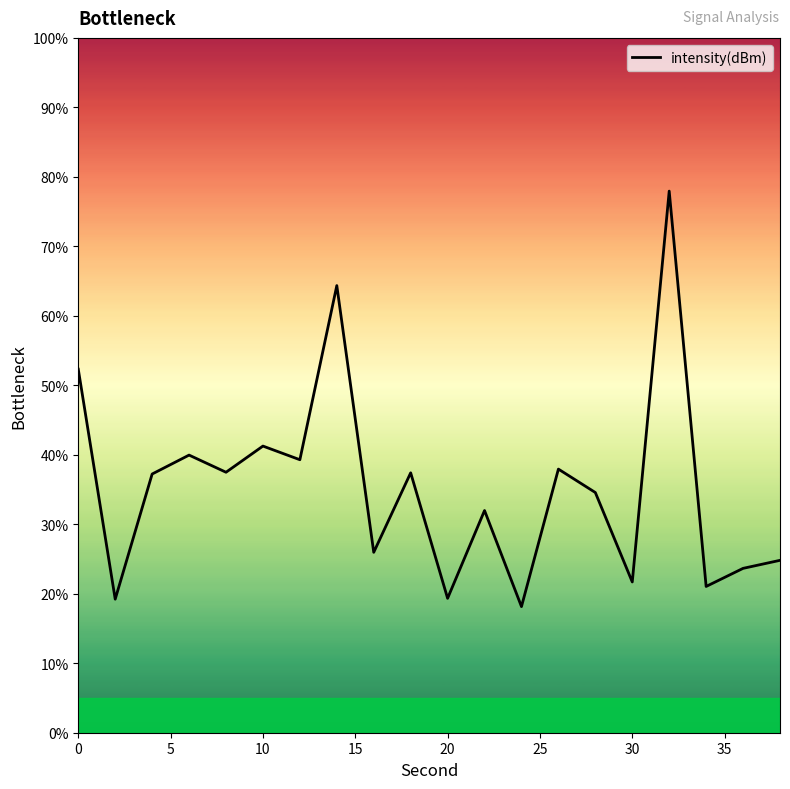

Does the chart have visible grid lines?

No